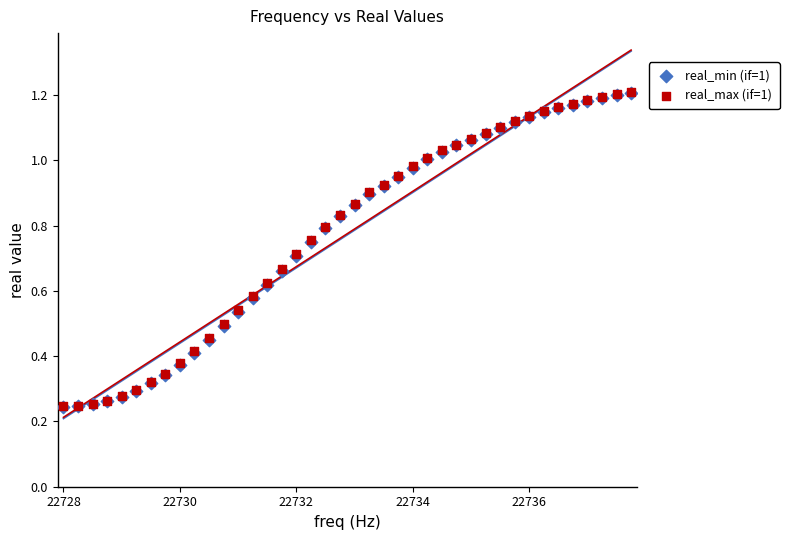

Which series has the largest Y range (max minus min)?

real_max (if=1)